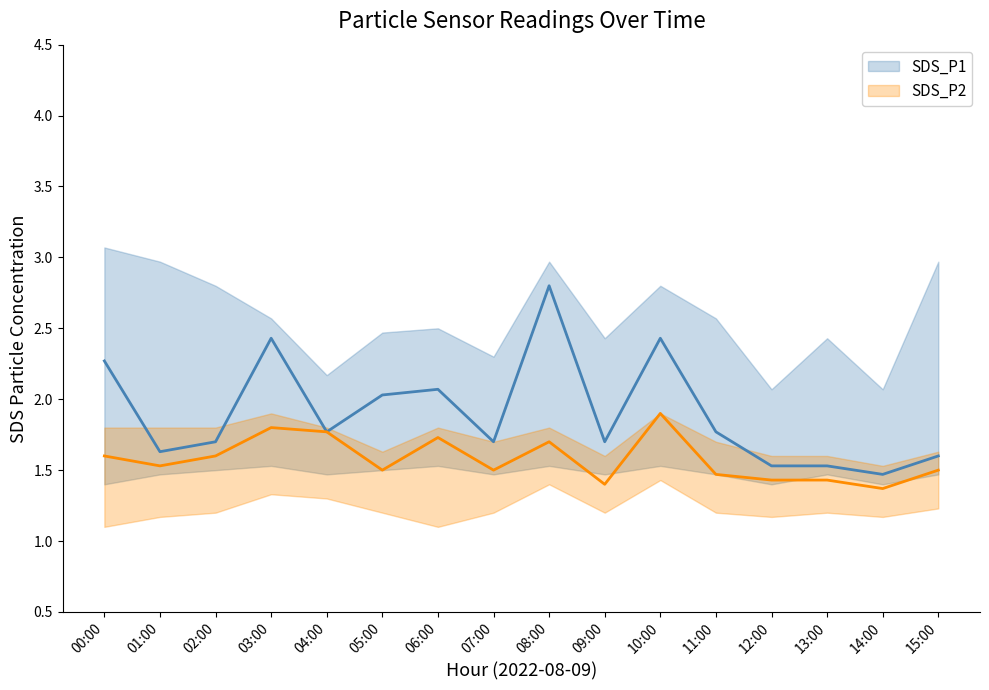

True or false: SDS_P1 and SDS_P2 cross at least once.

False